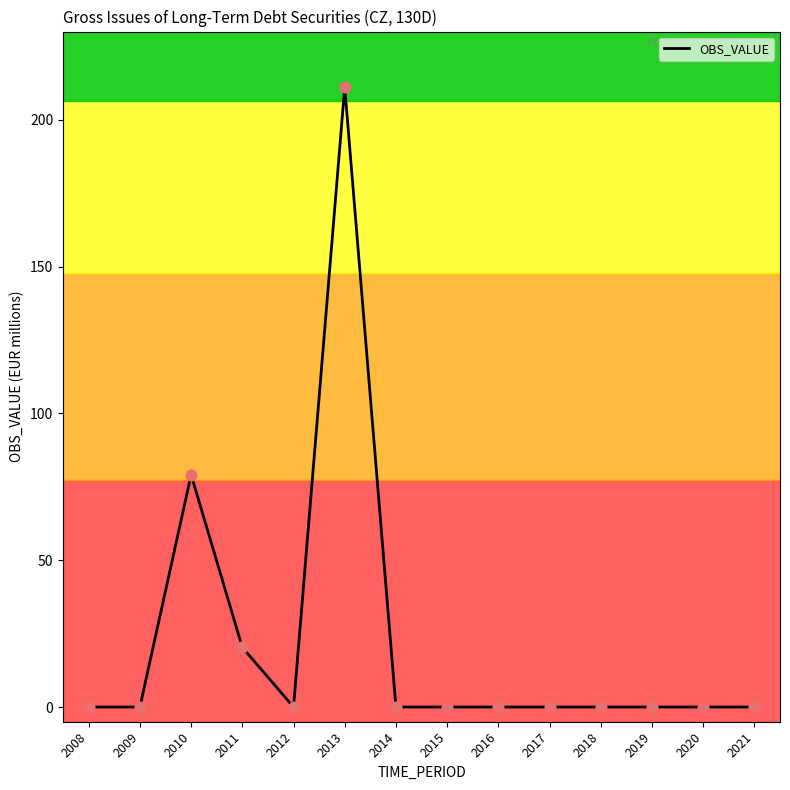

What is the change in value from 2010 to 2019?

-79.1